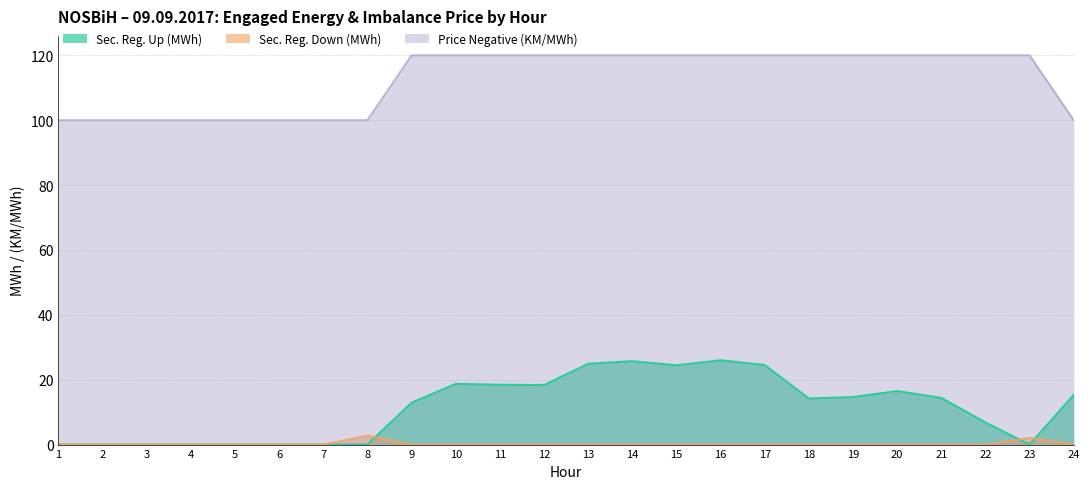

At which label is Sec. Reg. Down (MWh) closest to 1?

1